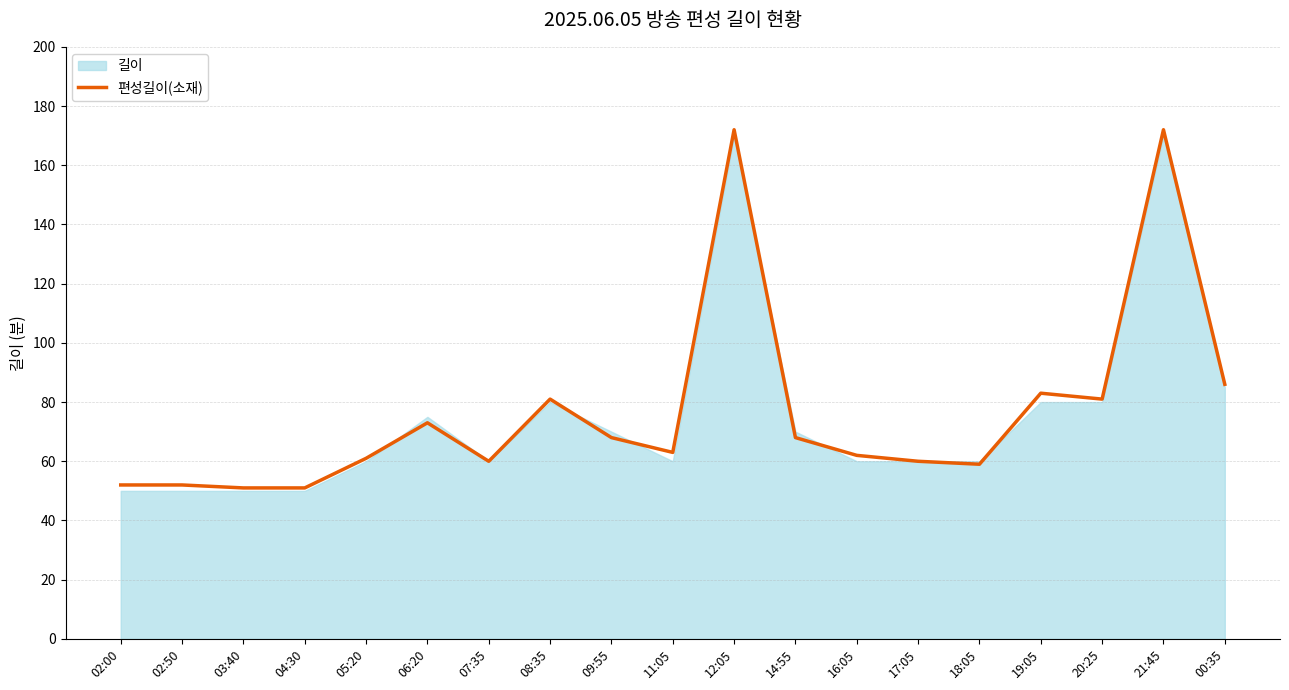

Count the number of values greater than 63.

9